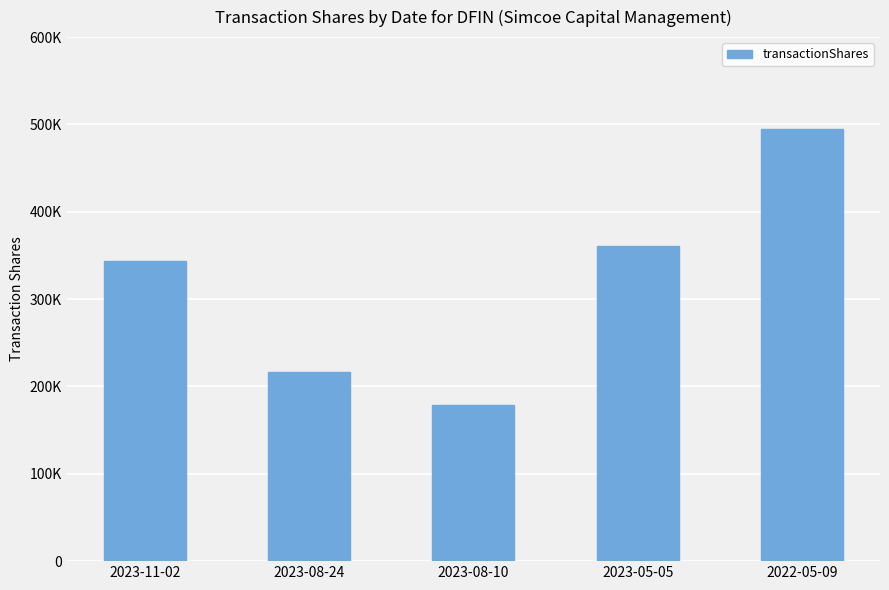

What is the sum of all values?

1594398